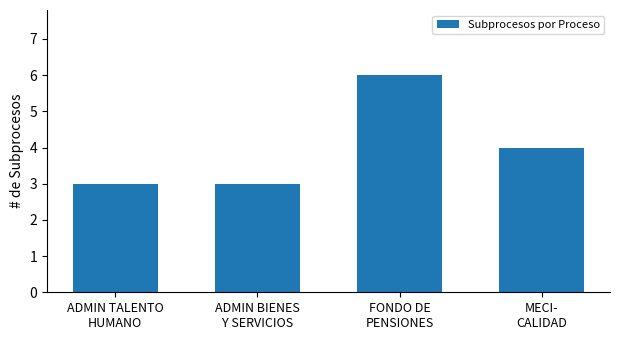

Reading left to right, list all the values displayed in this chart.

ADMIN TALENTO
HUMANO=3	ADMIN BIENES
Y SERVICIOS=3	FONDO DE
PENSIONES=6	MECI-
CALIDAD=4